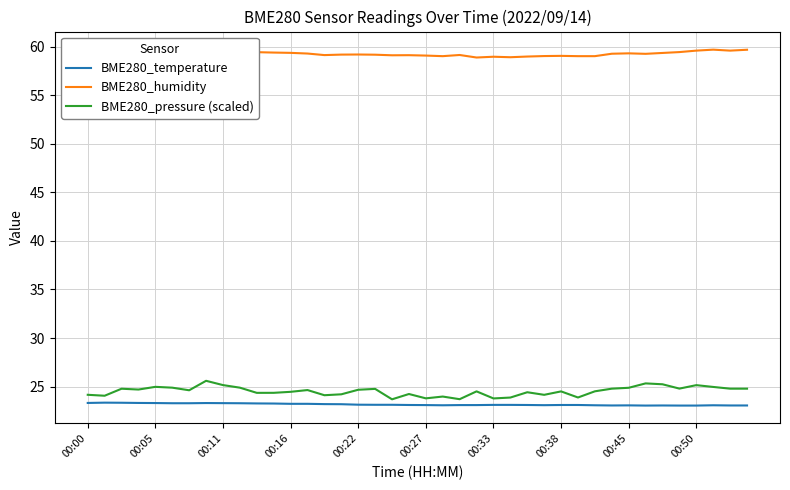

What is the maximum value for BME280_pressure (scaled)?

25.6